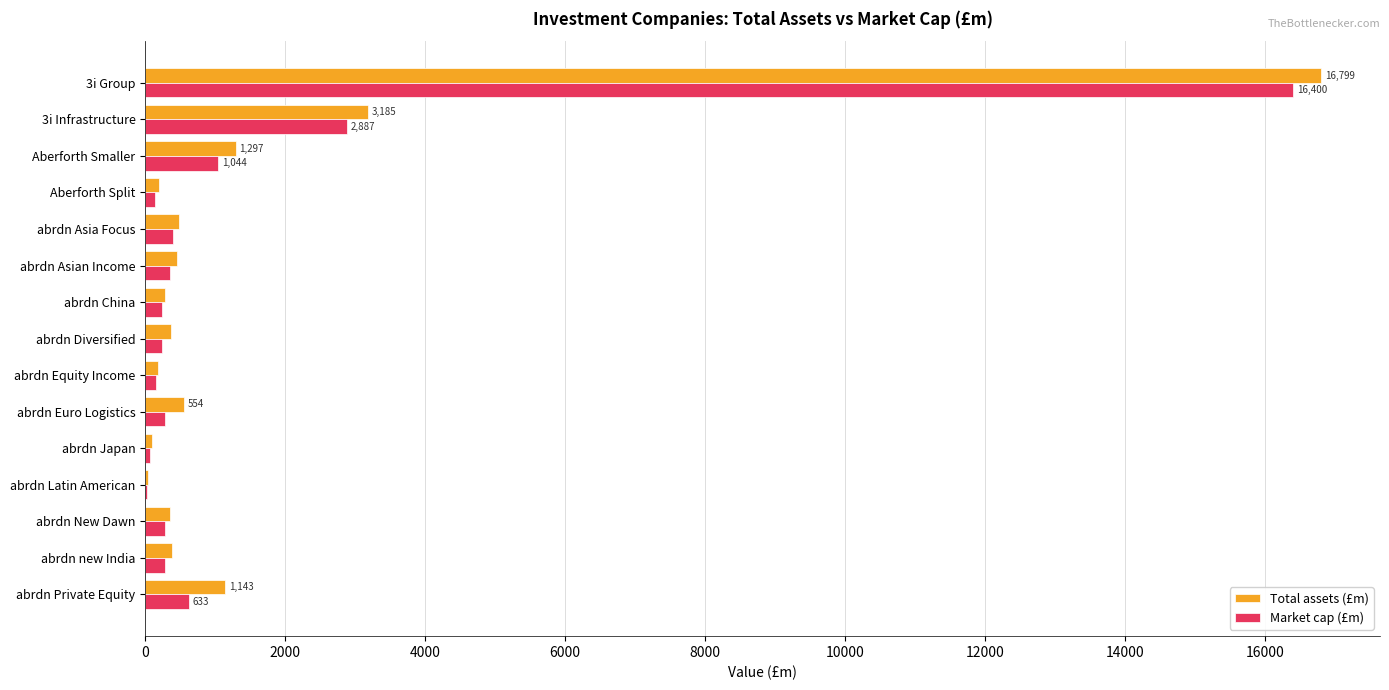

At which category is the sum across all series the highest?

3i Group